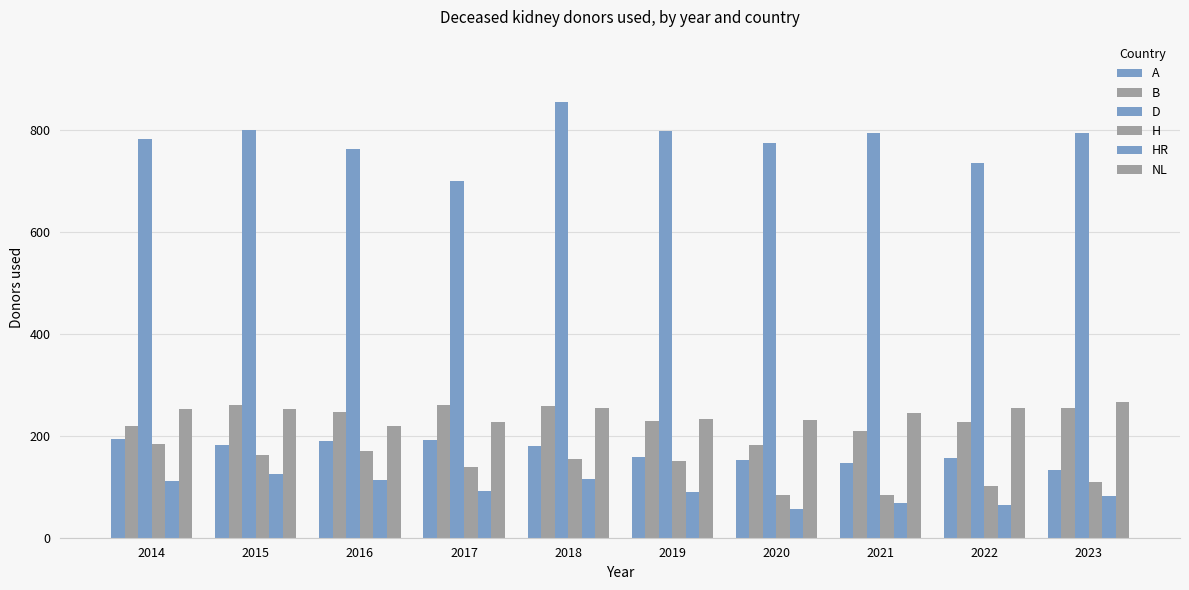

How many groups of bars are there?

10